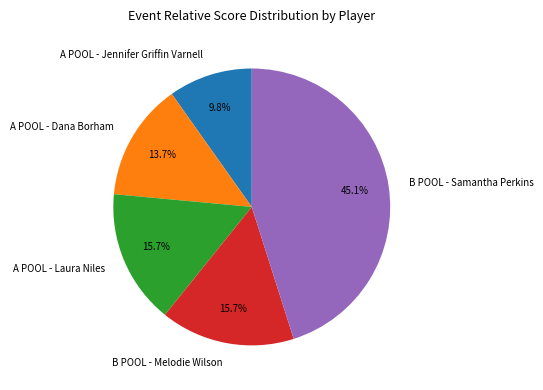

Does any single category account for the majority?

No